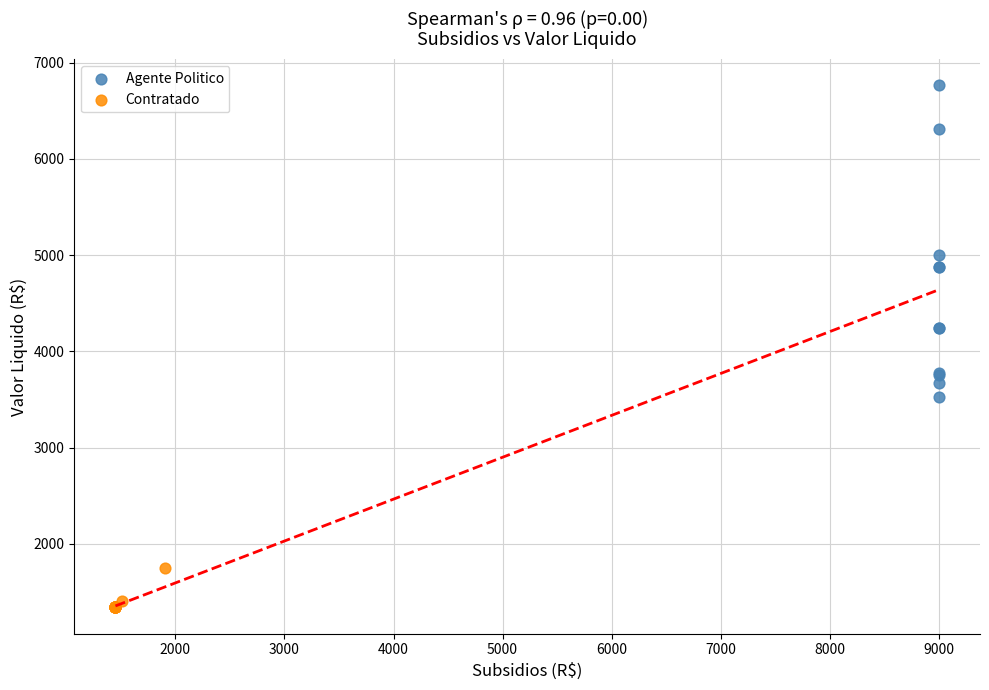

Which series contains the highest Y value?

Agente Politico